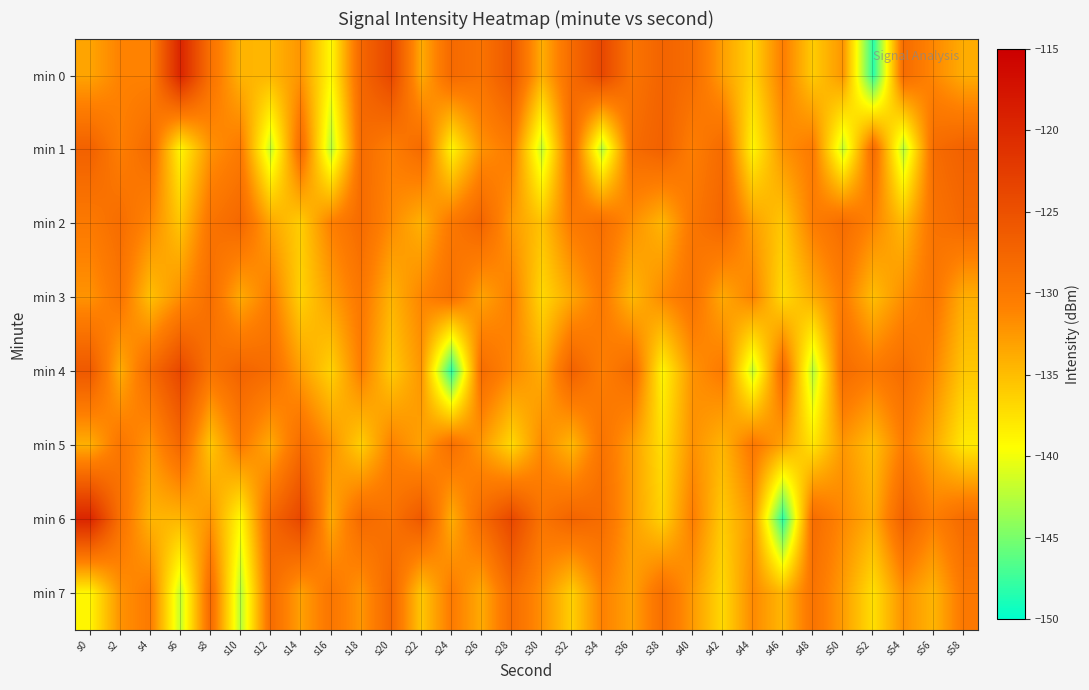

Reading right to left, list all the values displayed in this chart.

min 0: s58=-133.9	s56=-131.3	s54=-128.3	s52=-148.2	s50=-132.2	s48=-135.9	s46=-130.5	s44=-136.5	s42=-132.9	s40=-128.4	s38=-127.3	s36=-129.3	s34=-123.9	s32=-128.1	s30=-133.9	s28=-126.0	s26=-129.1	s24=-128.0	s22=-133.7	s20=-123.8	s18=-127.7	s16=-139.1	s14=-132.2	s12=-134.5	s10=-134.4	s8=-129.0	s6=-119.6	s4=-130.9	s2=-130.9	s0=-133.3
min 1: s58=-127.0	s56=-128.4	s54=-142.5	s52=-128.1	s50=-142.0	s48=-130.1	s46=-132.0	s44=-138.8	s42=-128.2	s40=-130.5	s38=-127.0	s36=-128.4	s34=-142.5	s32=-128.1	s30=-142.0	s28=-130.1	s26=-132.0	s24=-138.8	s22=-128.2	s20=-130.5	s18=-128.4	s16=-142.5	s14=-128.1	s12=-142.0	s10=-130.1	s8=-132.0	s6=-138.8	s4=-128.2	s2=-130.5	s0=-127.0
min 2: s58=-127.9	s56=-129.2	s54=-134.8	s52=-131.1	s50=-128.4	s48=-130.4	s46=-135.7	s44=-132.9	s42=-127.6	s40=-129.6	s38=-134.5	s36=-131.8	s34=-128.7	s32=-130.1	s30=-135.3	s28=-132.6	s26=-127.4	s24=-129.8	s22=-134.2	s20=-131.5	s18=-128.2	s16=-130.7	s14=-136.1	s12=-133.4	s10=-127.8	s8=-129.3	s6=-135.6	s4=-131.2	s2=-128.5	s0=-130.0
min 3: s58=-133.9	s56=-129.5	s54=-131.7	s52=-135.0	s50=-130.3	s48=-133.8	s46=-137.1	s44=-130.9	s42=-133.6	s40=-129.2	s38=-131.4	s36=-134.7	s34=-130.0	s32=-133.4	s30=-136.8	s28=-130.6	s26=-133.2	s24=-128.9	s22=-131.1	s20=-134.3	s18=-129.7	s16=-132.9	s14=-136.4	s12=-130.3	s10=-133.7	s8=-128.6	s6=-131.8	s4=-135.2	s2=-129.4	s0=-132.1
min 4: s58=-135.6	s56=-131.2	s54=-128.5	s52=-130.0	s50=-128.4	s48=-142.5	s46=-128.1	s44=-142.0	s42=-130.1	s40=-132.0	s38=-138.8	s36=-128.2	s34=-130.5	s32=-127.0	s30=-133.9	s28=-131.3	s26=-128.3	s24=-148.2	s22=-132.2	s20=-135.9	s18=-130.5	s16=-136.5	s14=-132.9	s12=-128.4	s10=-127.3	s8=-129.3	s6=-123.9	s4=-128.1	s2=-133.9	s0=-126.0
min 5: s58=-138.0	s56=-133.6	s54=-130.4	s52=-135.1	s50=-132.3	s48=-137.7	s46=-133.2	s44=-129.8	s42=-134.4	s40=-131.9	s38=-137.3	s36=-132.8	s34=-129.2	s32=-134.6	s30=-131.4	s28=-136.9	s26=-132.5	s24=-128.7	s22=-133.1	s20=-130.8	s18=-136.2	s16=-131.9	s14=-128.4	s12=-133.7	s10=-130.2	s8=-135.6	s6=-127.8	s4=-132.3	s2=-129.5	s0=-134.0
min 6: s58=-128.2	s56=-130.5	s54=-127.0	s52=-133.9	s50=-131.3	s48=-128.3	s46=-148.2	s44=-132.2	s42=-135.9	s40=-130.5	s38=-136.5	s36=-132.9	s34=-128.4	s32=-127.3	s30=-129.3	s28=-123.9	s26=-128.1	s24=-133.9	s22=-126.0	s20=-129.1	s18=-128.0	s16=-133.7	s14=-123.8	s12=-127.7	s10=-139.1	s8=-132.2	s6=-134.5	s4=-134.4	s2=-129.0	s0=-119.6
min 7: s58=-129.8	s56=-134.4	s54=-131.9	s52=-137.3	s50=-132.8	s48=-129.2	s46=-134.6	s44=-131.4	s42=-136.9	s40=-132.5	s38=-128.7	s36=-133.1	s34=-130.8	s32=-136.2	s30=-131.9	s28=-128.4	s26=-133.7	s24=-130.2	s22=-135.6	s20=-127.8	s18=-132.3	s16=-129.5	s14=-133.0	s12=-128.4	s10=-142.5	s8=-128.1	s6=-142.0	s4=-130.1	s2=-132.0	s0=-138.8